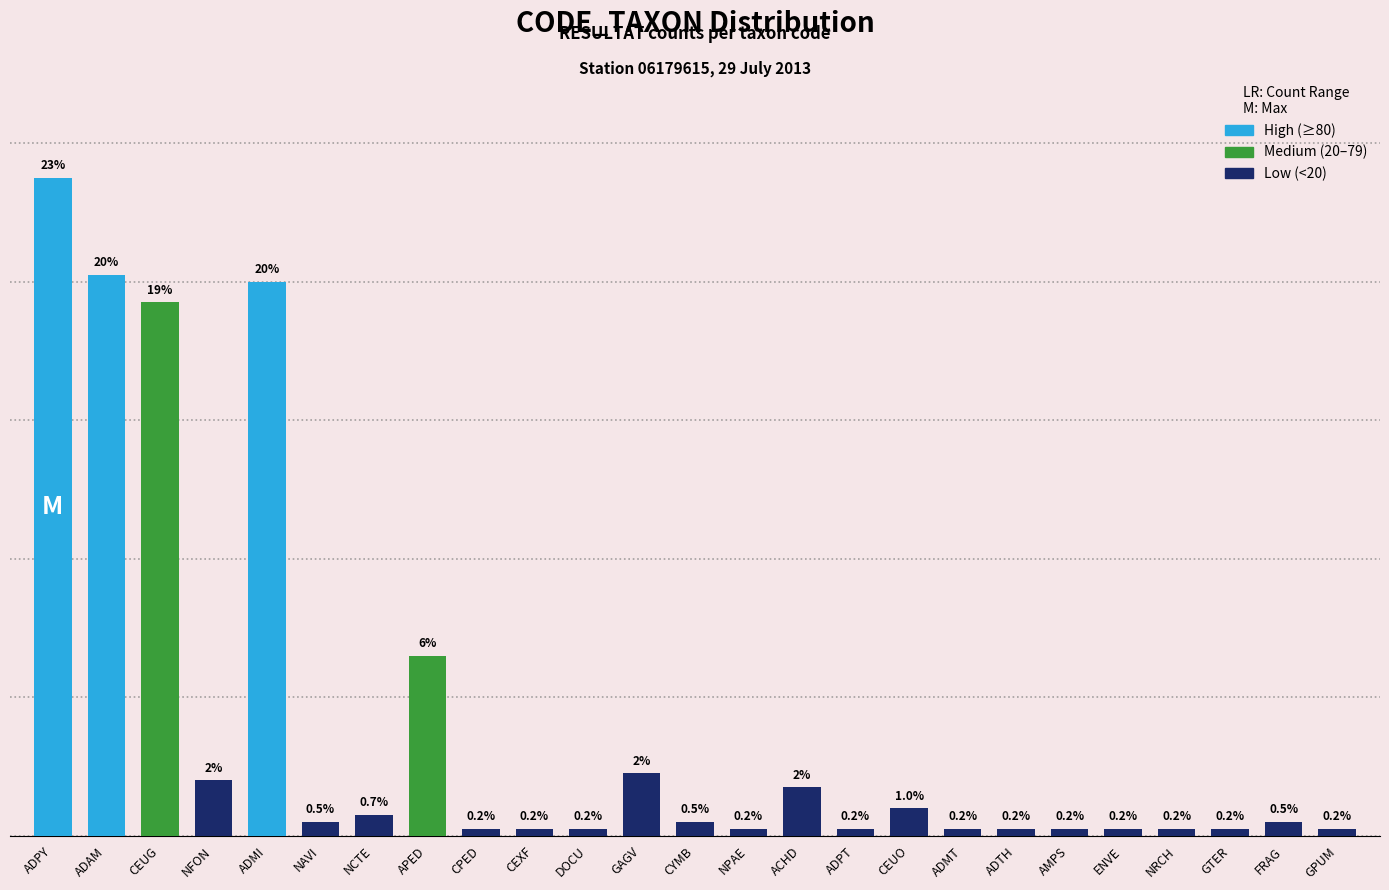

The value at CEXF is 1. True or false?

True